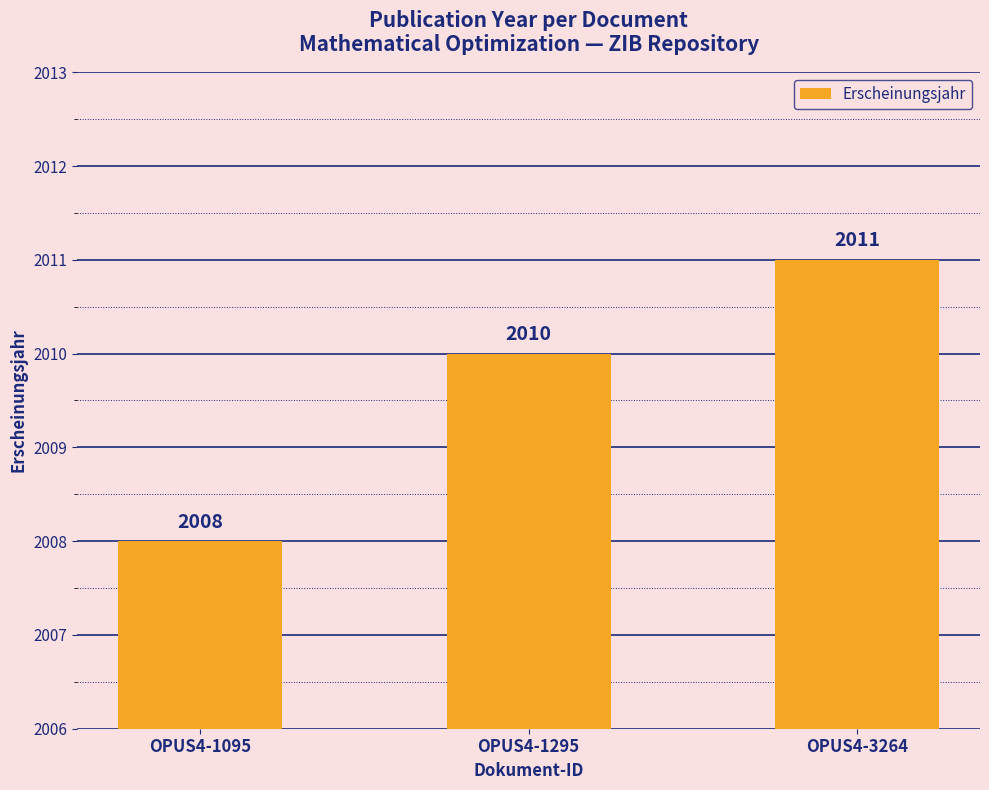

Are the bars horizontal?

No